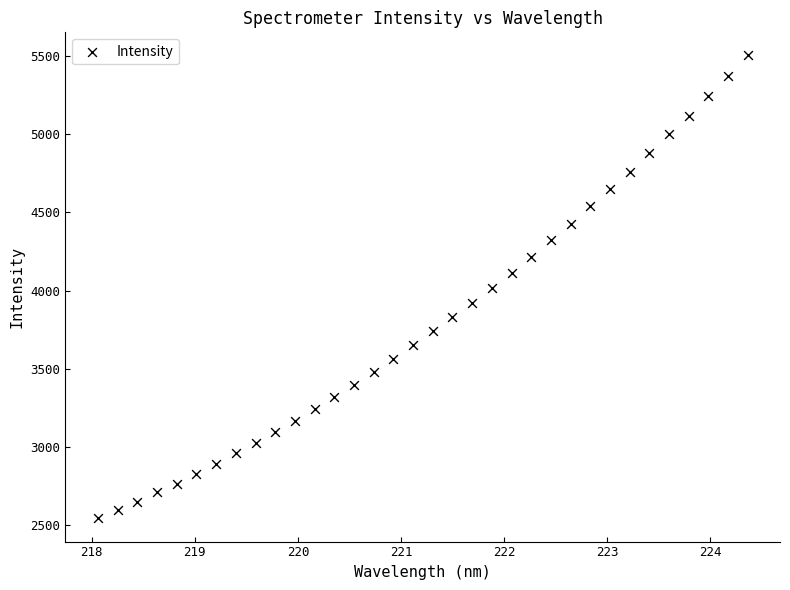

What is the range of Y values (max minus min)?

2958.0